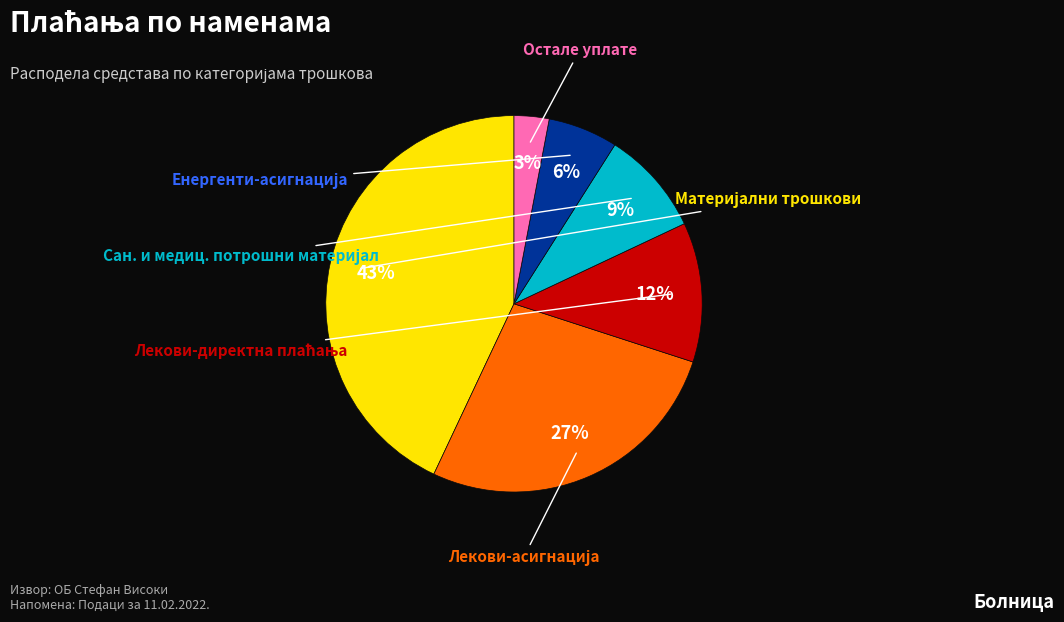

To the nearest percent, what is the combined percentage of Енергенти-асигнација and Лекови-директна плаћања?

18%